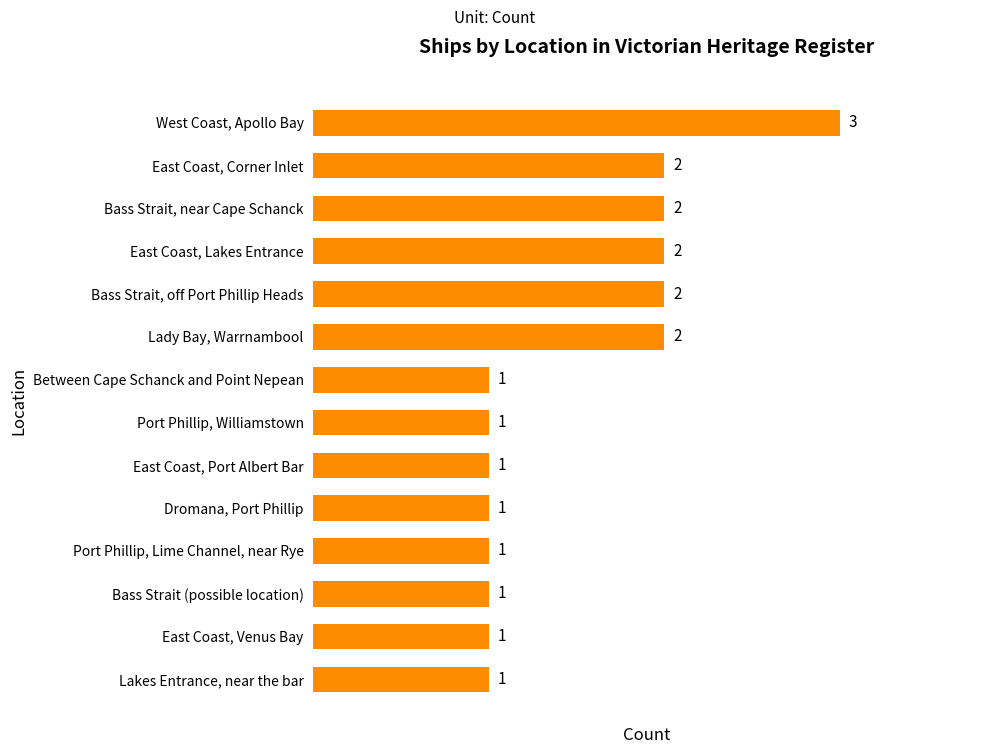

How many values are between 1 and 2?

13